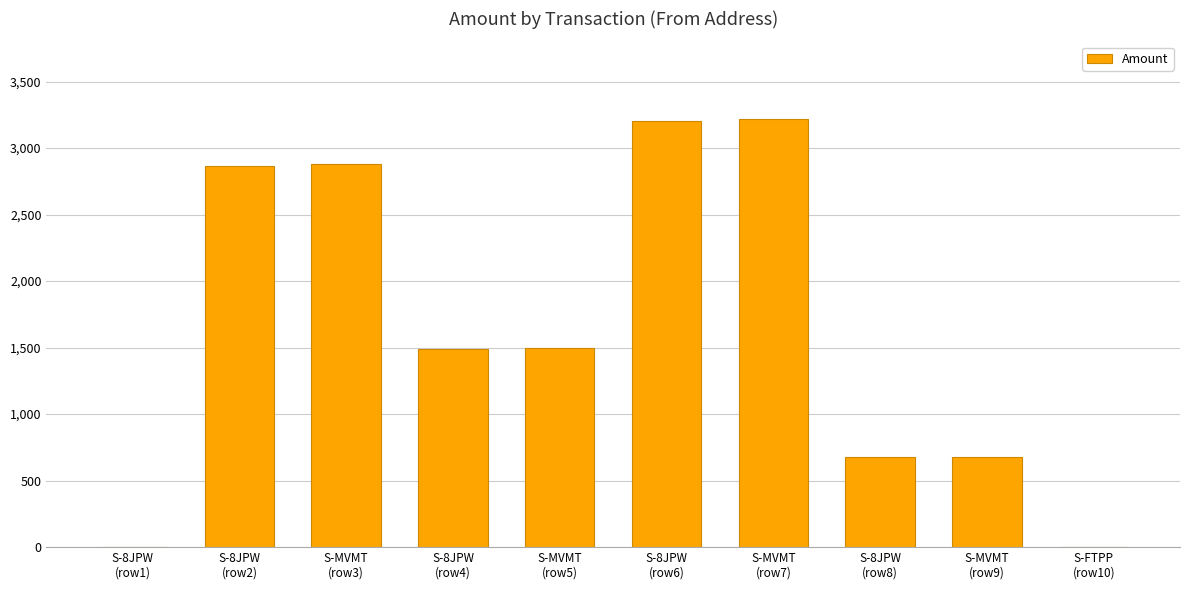

What is the approximate value at S-MVMT
(row9)?

677.1